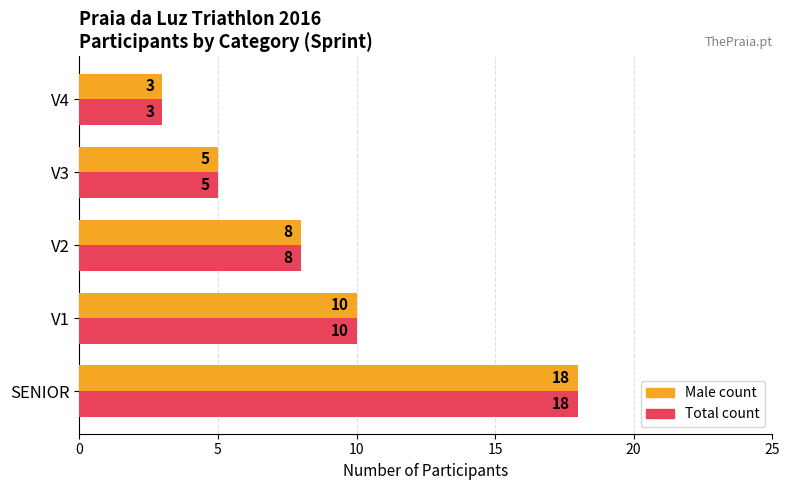

What is the total value across all series at V1?

20